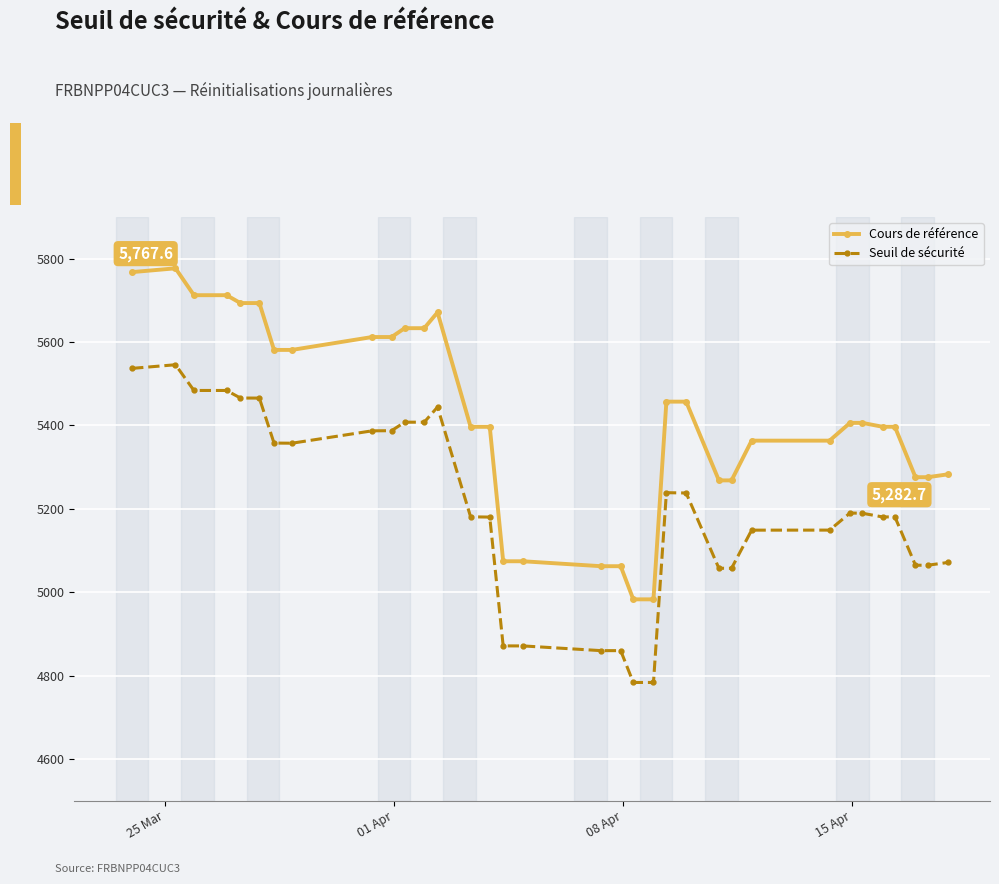

What is the minimum value for Seuil de sécurité?

4783.4